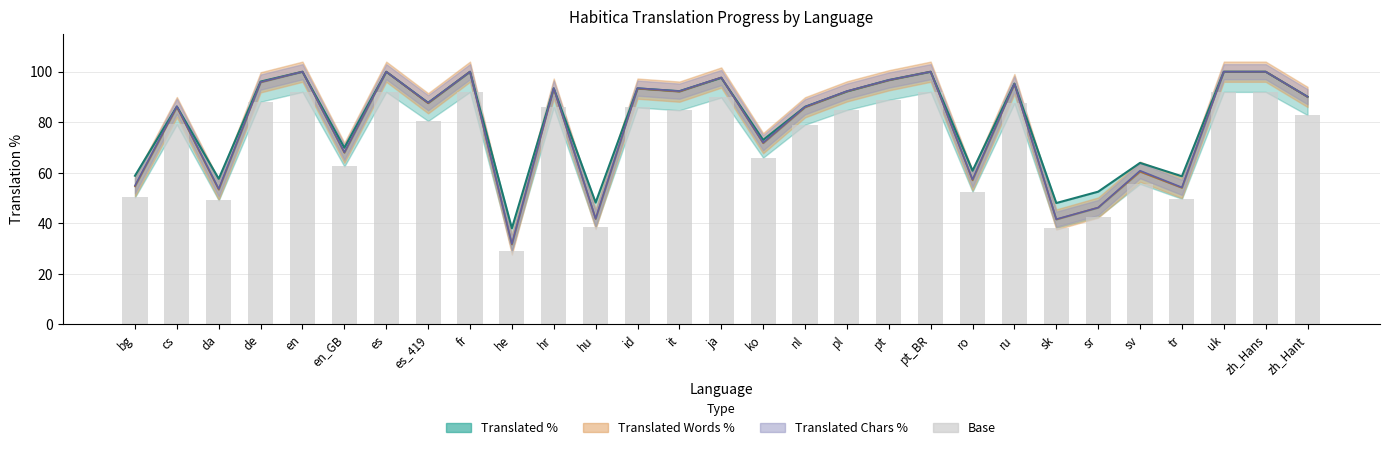

Which series has the largest total across all categories?

translated_percent